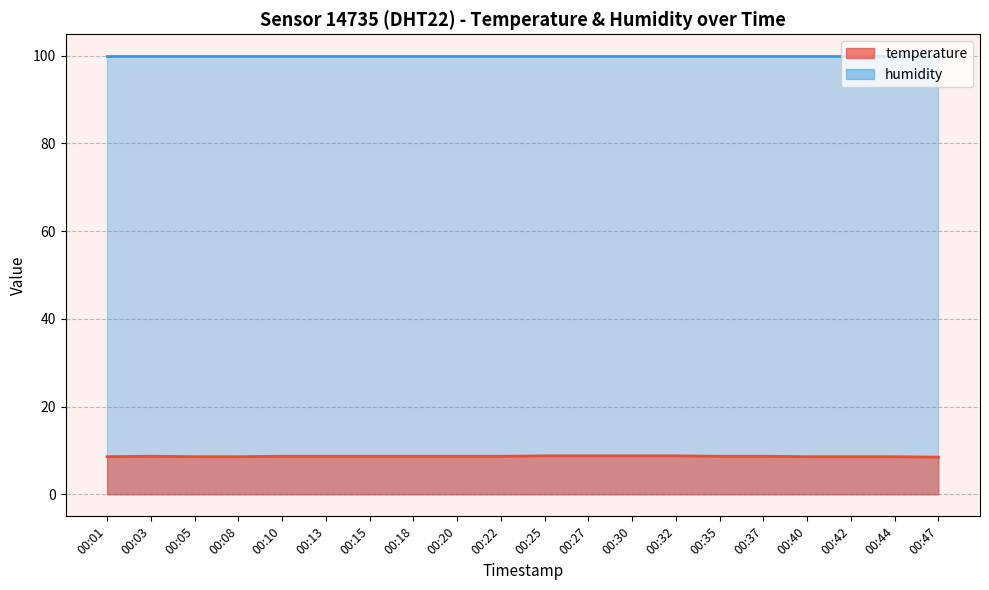

What is the smallest value displayed?

8.5